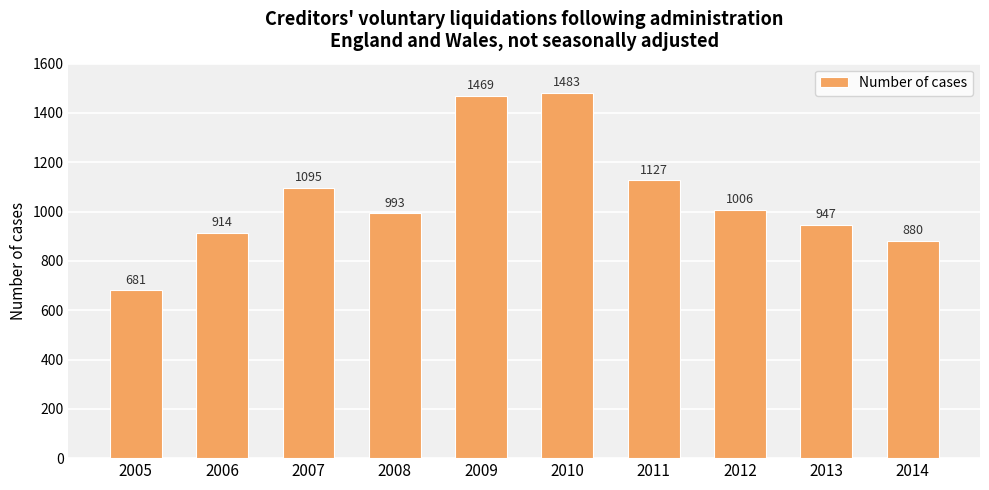

How many series are shown in this chart?

1